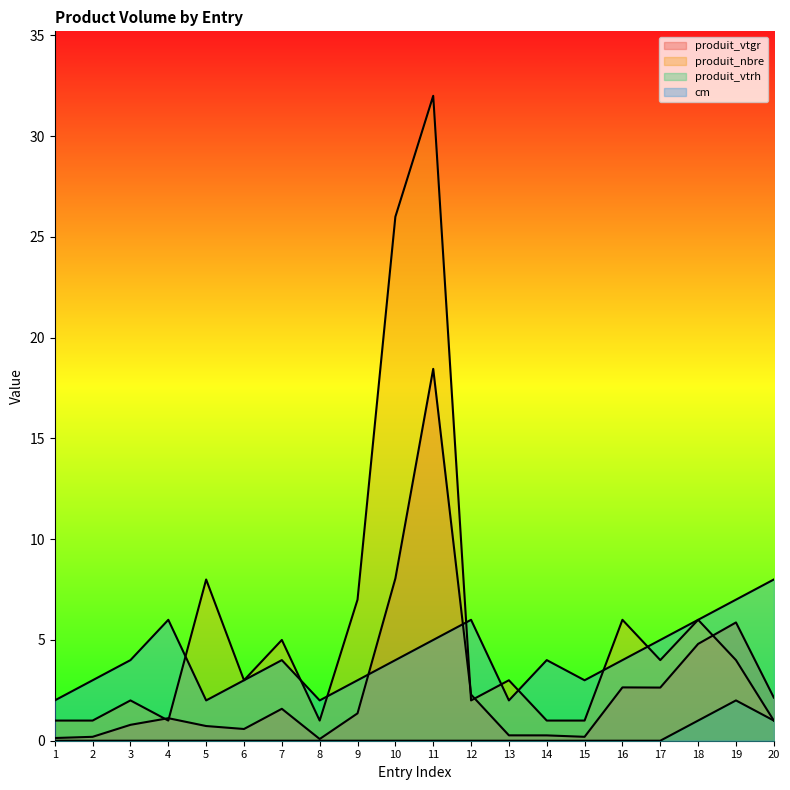

Is the value of produit_vtgr at 10 greater than the value of cm at 10?

Yes